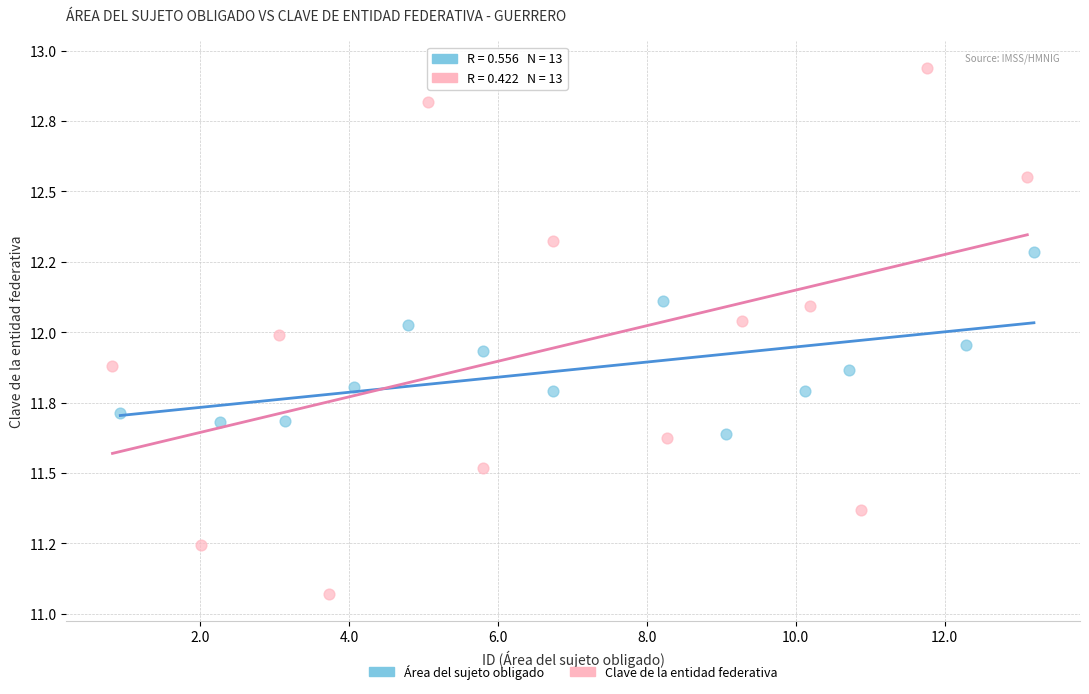

Which series has the largest Y range (max minus min)?

Clave de la entidad federativa